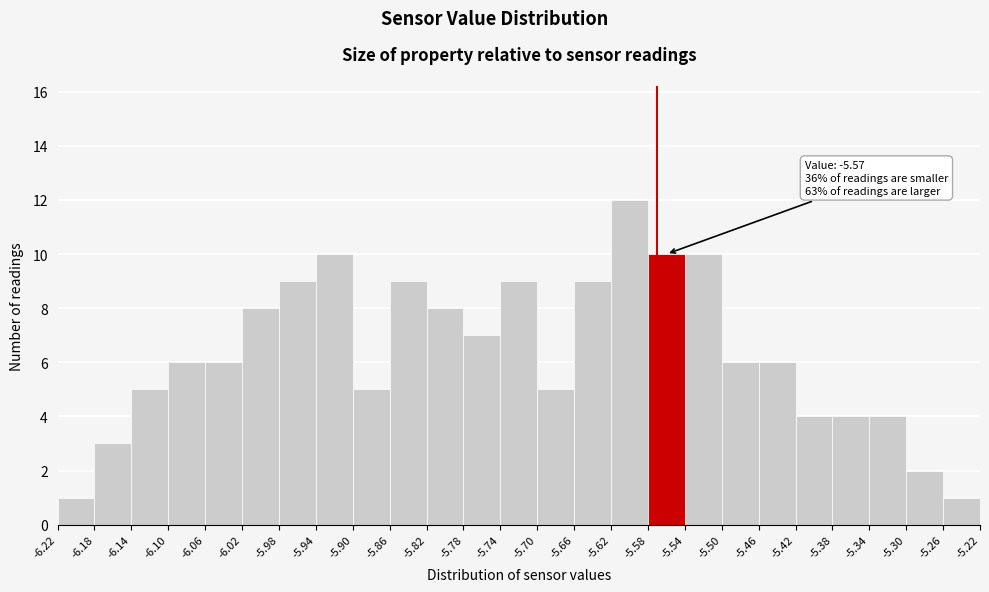

Over which range of the x-axis is the bar tallest?

-5.62 to -5.58